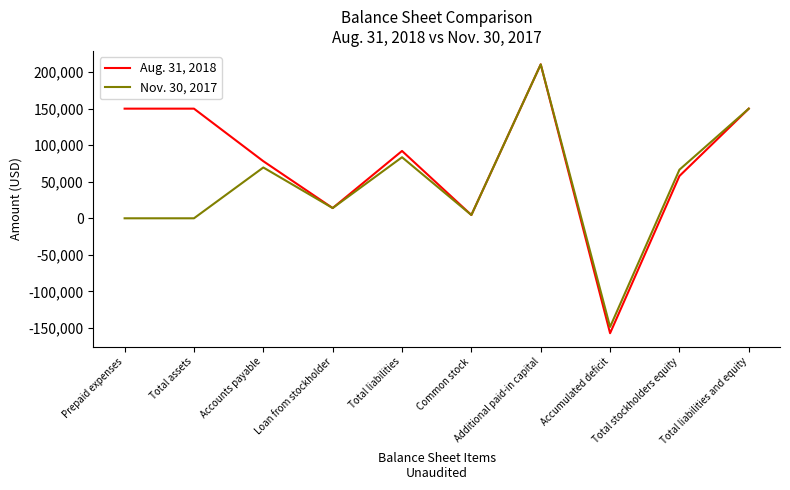

In Aug. 31, 2018, how many points are lower than both neighbors (excluding endpoints)?

3